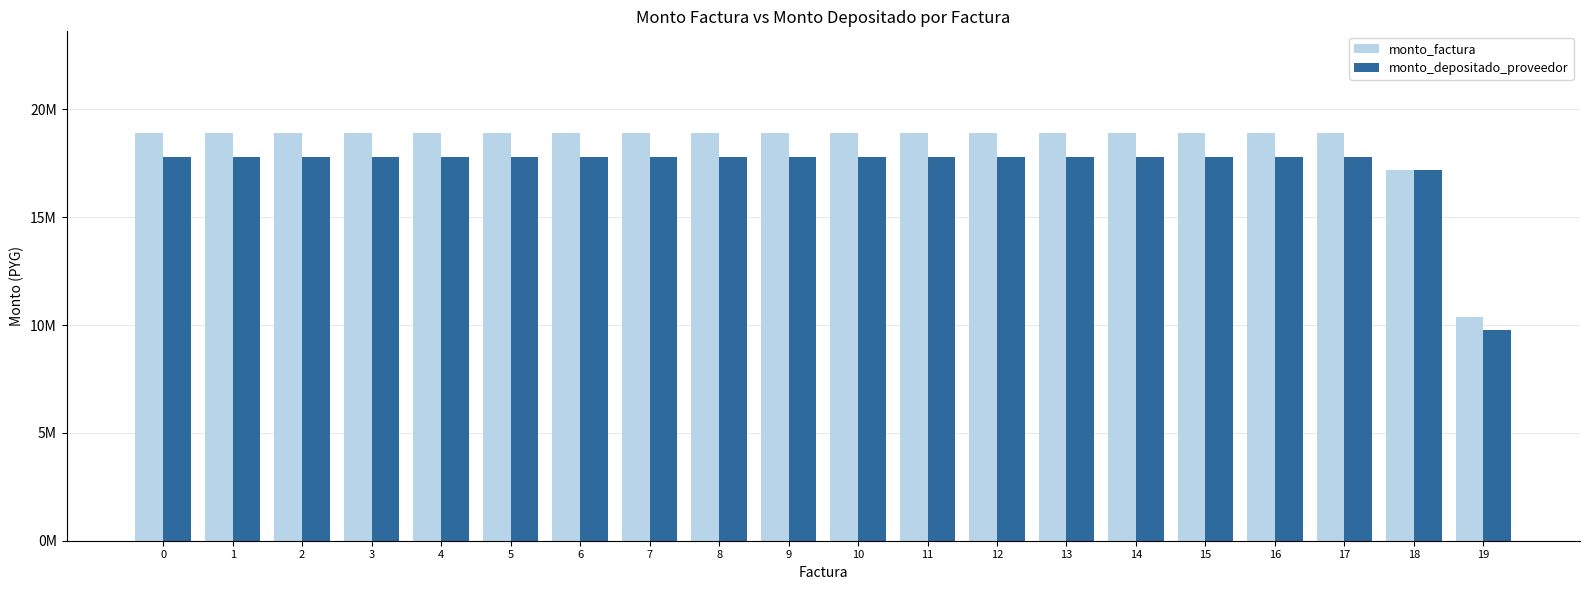

What are all the series names shown in the legend?

monto_factura, monto_depositado_proveedor